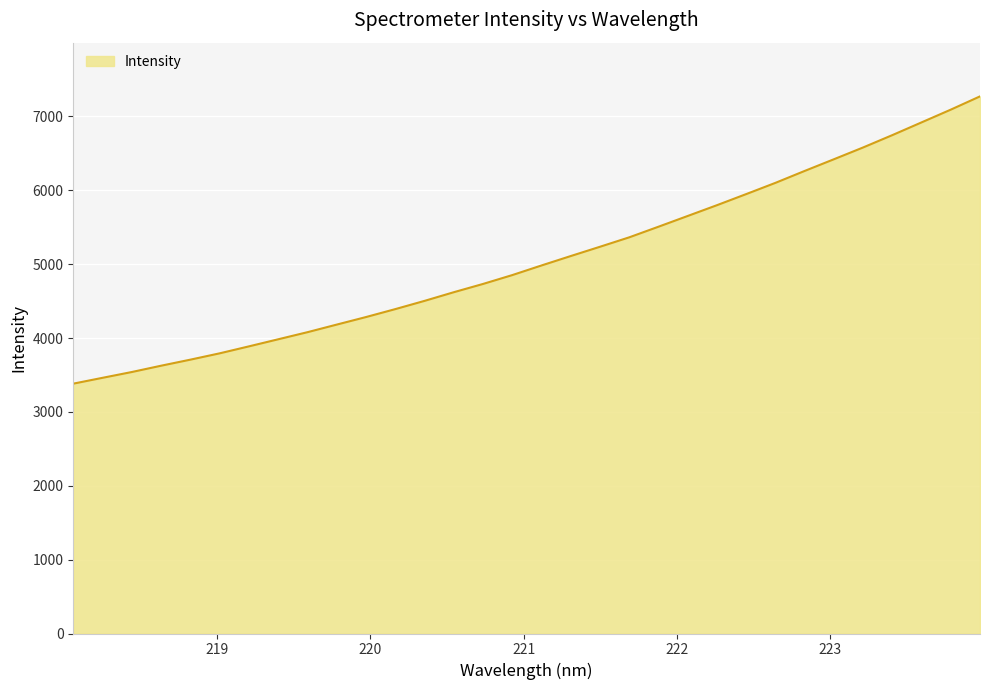

What is the minimum value shown in the chart?

3382.7